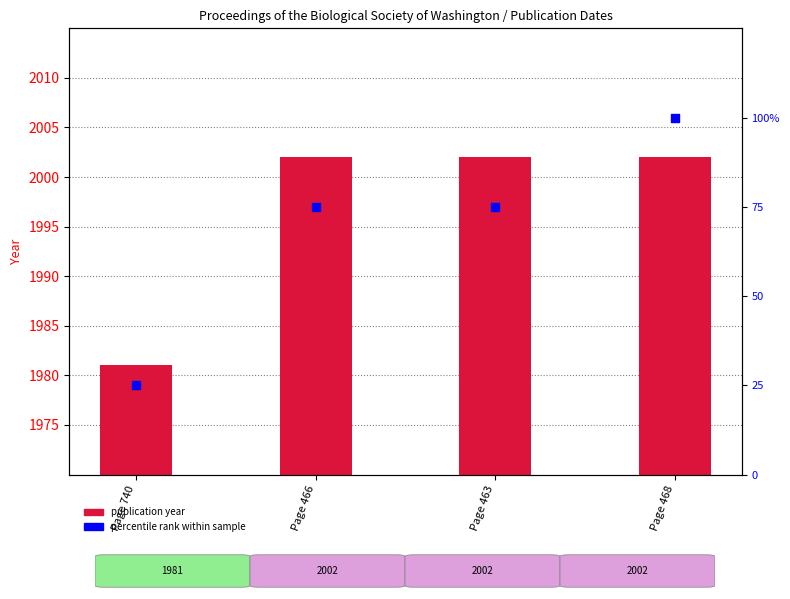

What are all the series names shown in the legend?

publication year, percentile rank within sample